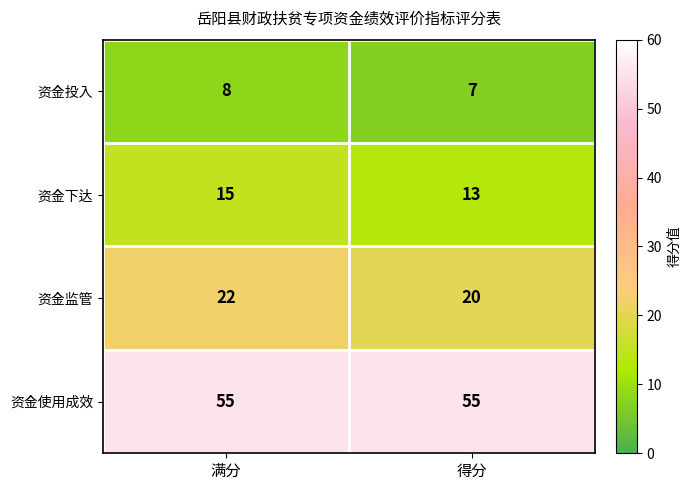

How many categories are shown in the chart?

2